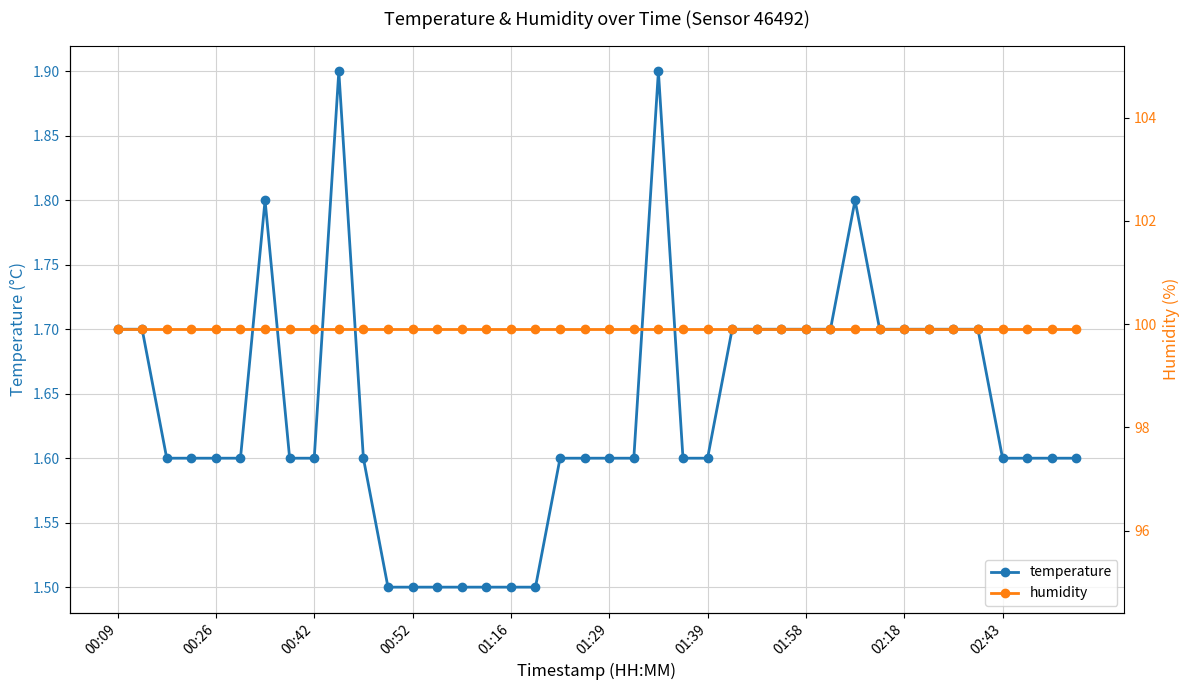

True or false: humidity and temperature intersect in this chart.

False